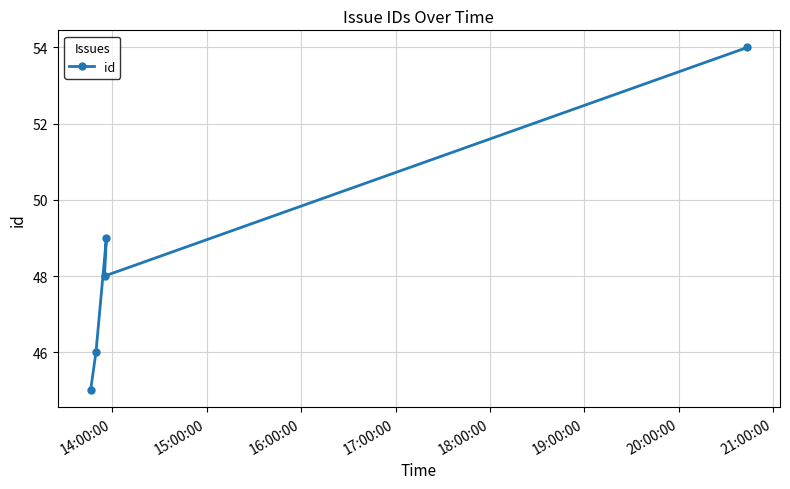

What is the maximum value shown in the chart?

54